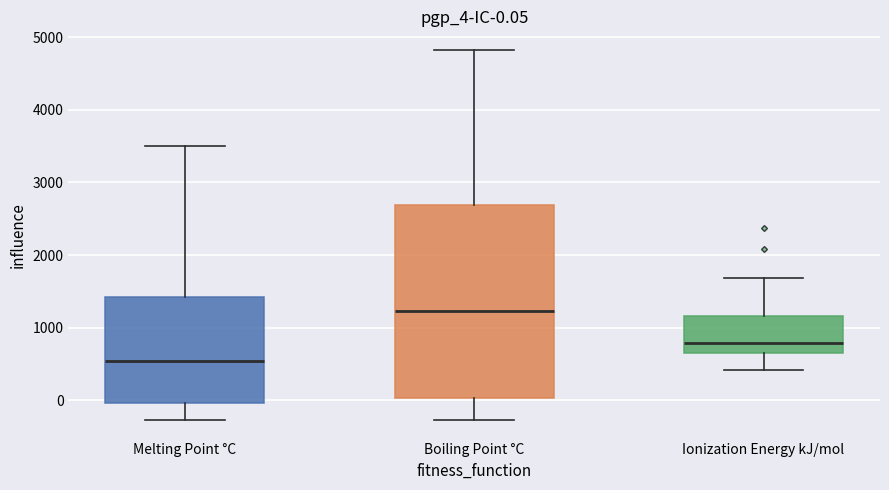

Which box is the tallest, from its lower edge to its upper edge?

Boiling Point °C